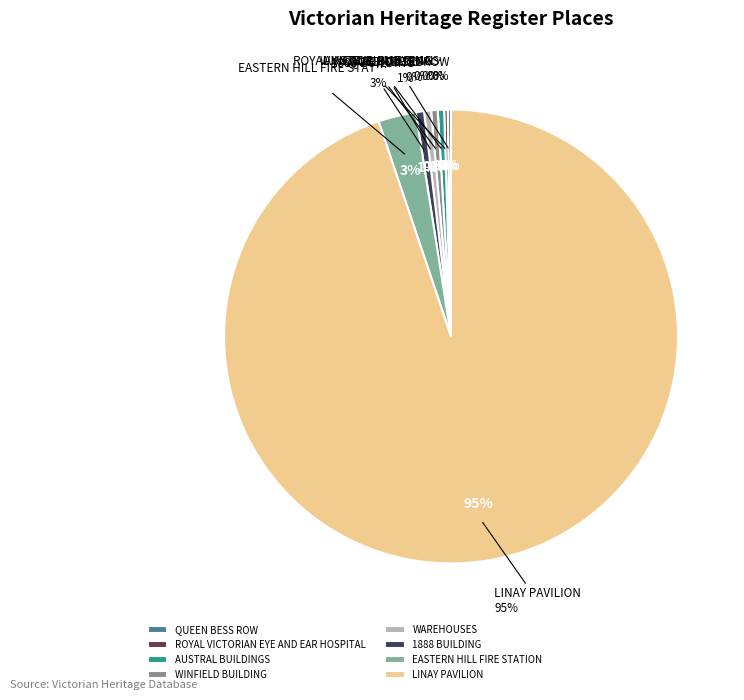

How much of the chart is everything except WAREHOUSES?

99.5%